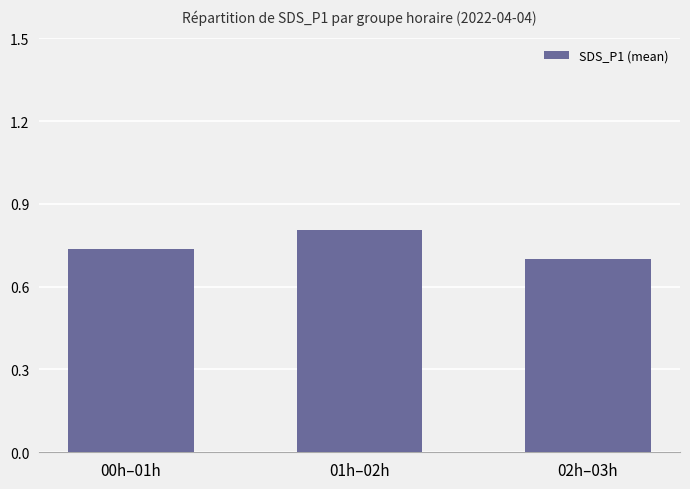

Rank the categories by value from lowest to highest.

02h–03h, 00h–01h, 01h–02h